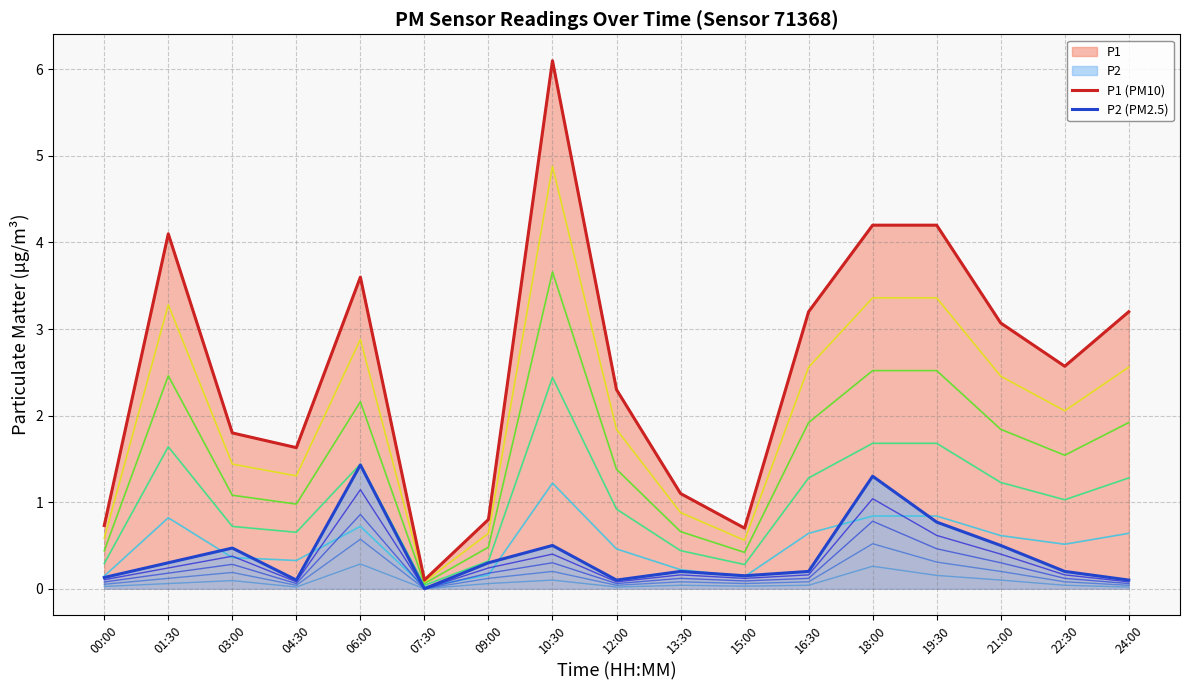

Between 06:00 and 21:00, which series saw the biggest shift?

P2